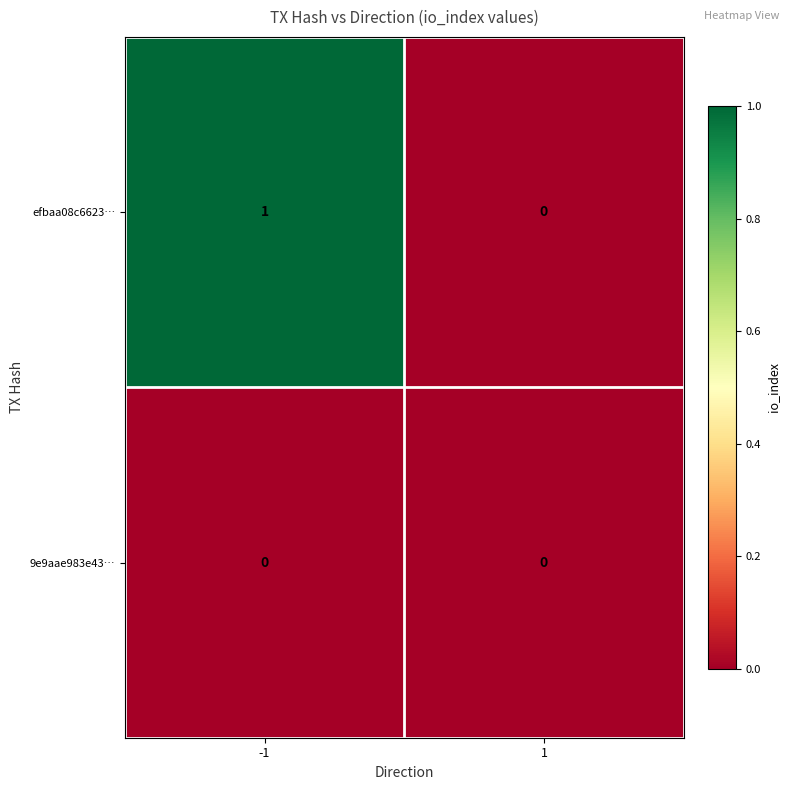

The 9e9aae983e43… series shows 0 at 1. True or false?

True